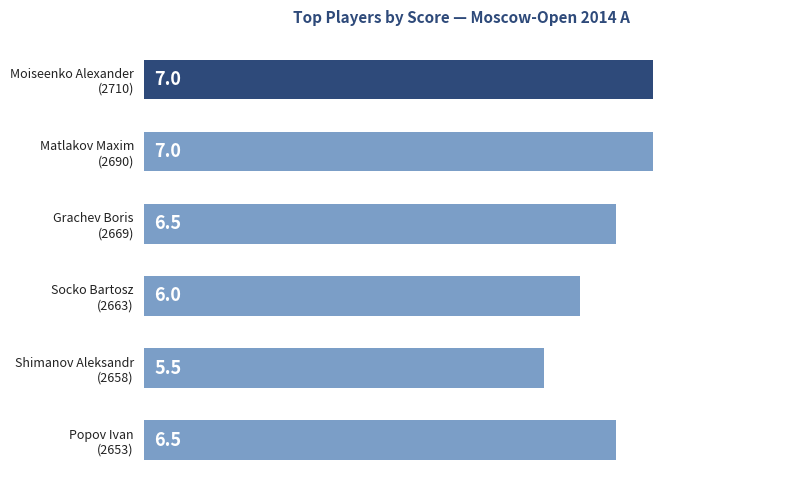

Reading top to bottom, list all the values displayed in this chart.

7.0	7.0	6.5	6.0	5.5	6.5